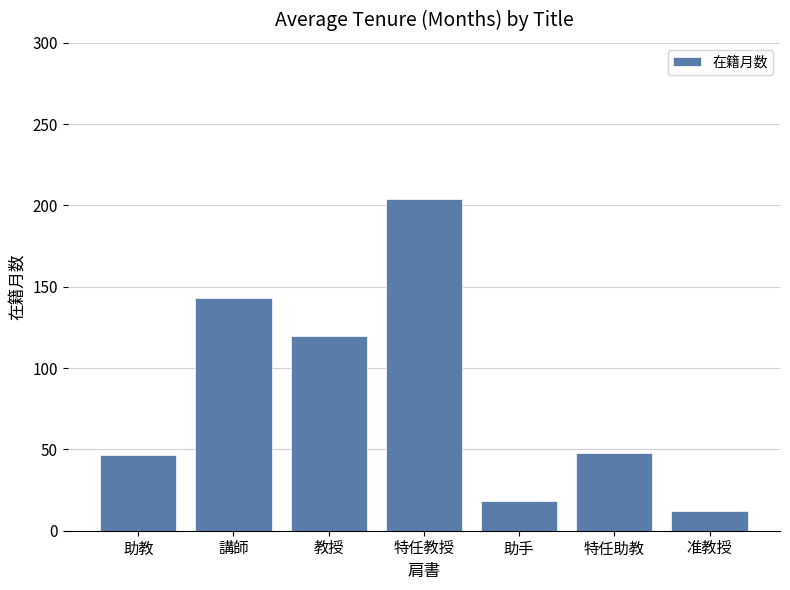

How many categories are shown in the chart?

7